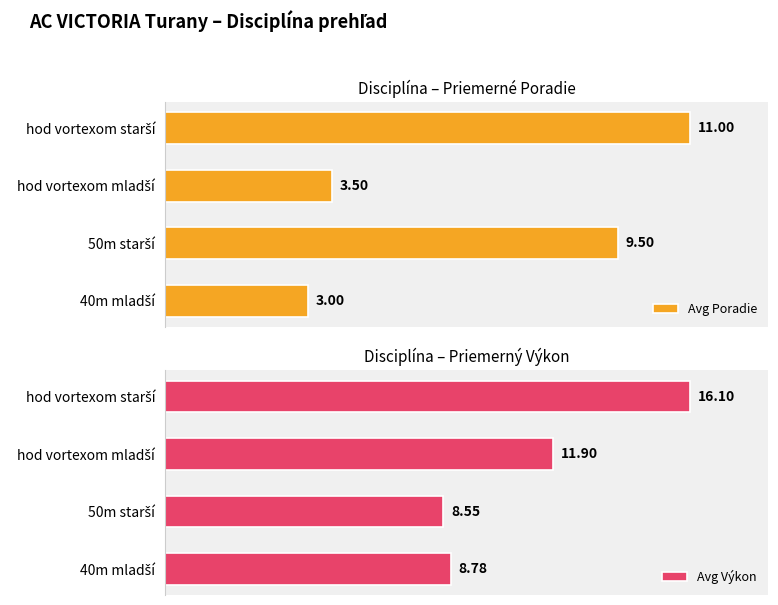

How many bars are there in each group?

2